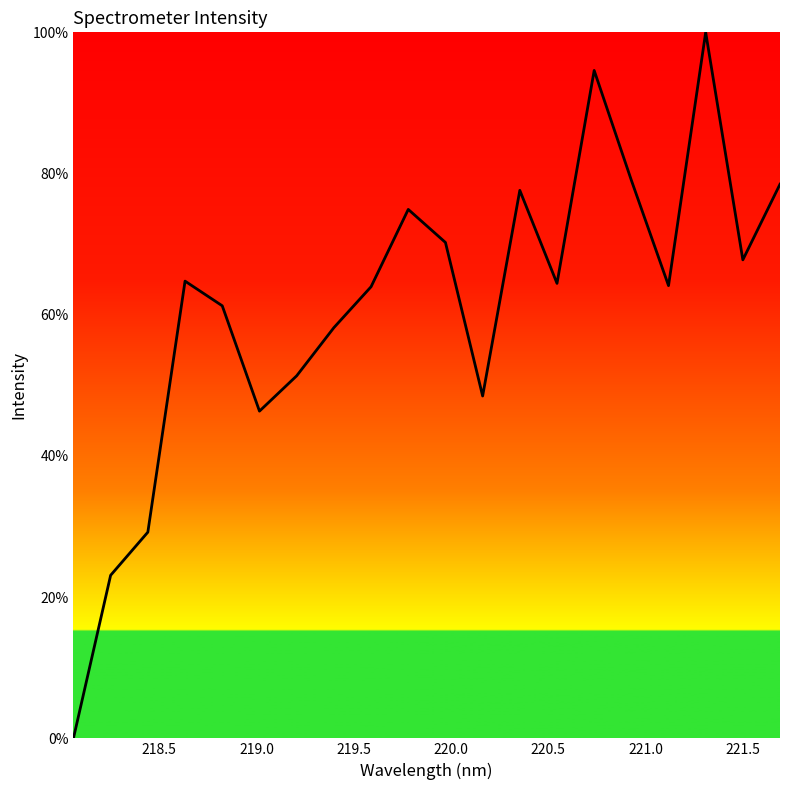

Does the chart display data point markers on the line(s)?

No